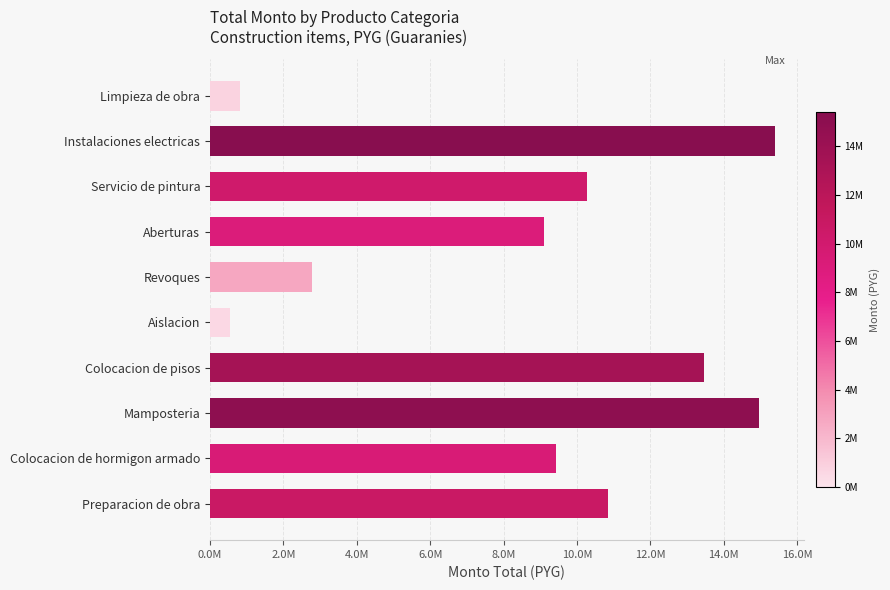

Does the chart contain any negative values?

No